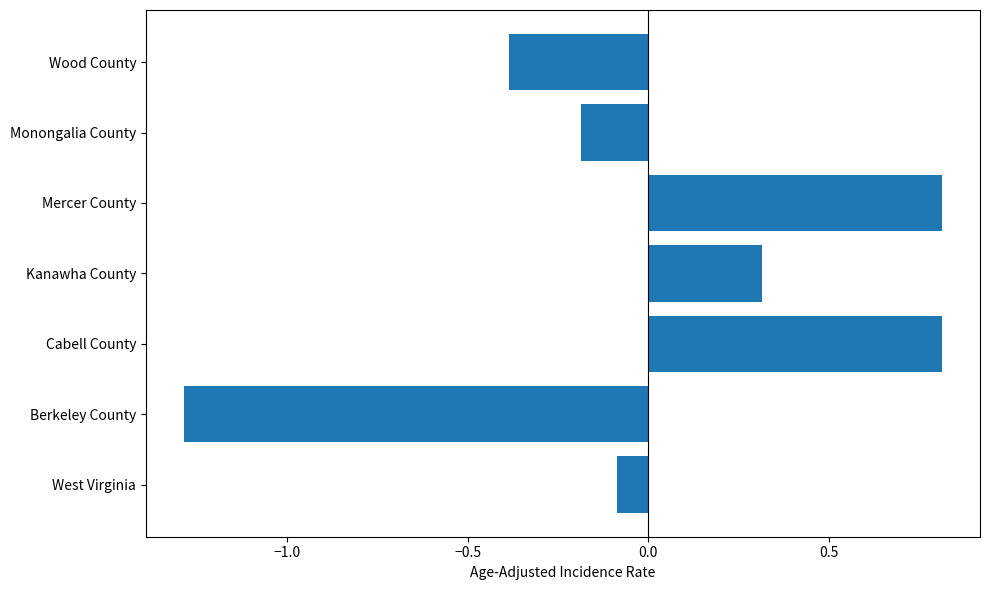

Read the value at Cabell County.

0.8